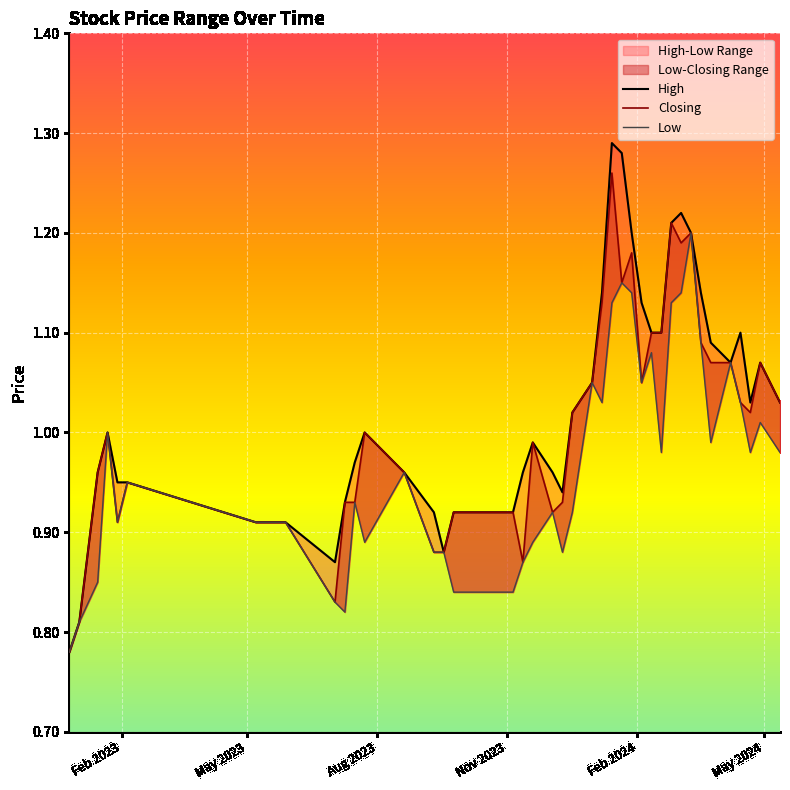

At how many categories does at least one series exceed 1?

19